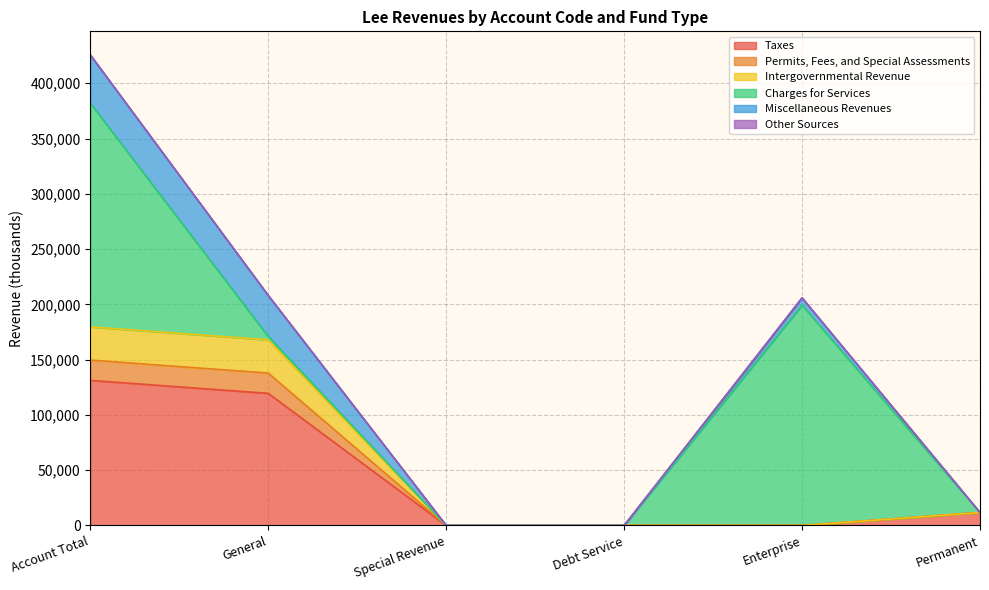

True or false: Permits, Fees, and Special Assessments and Taxes intersect in this chart.

False